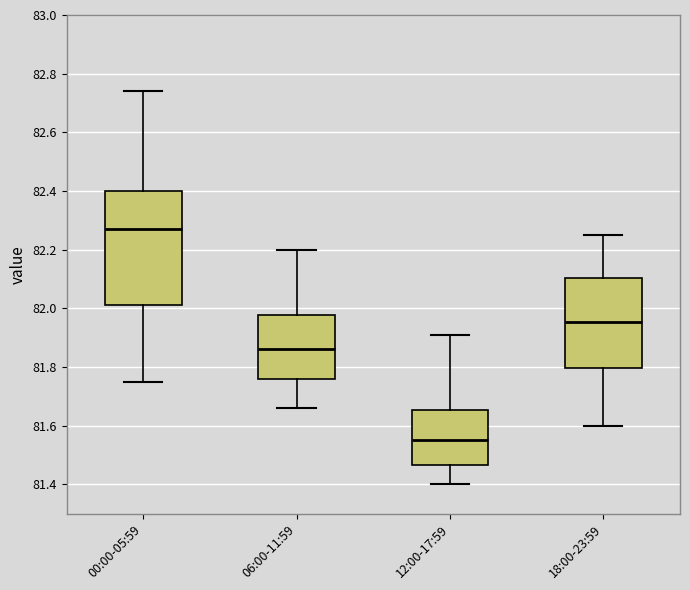

Which box's median line is the highest?

00:00-05:59